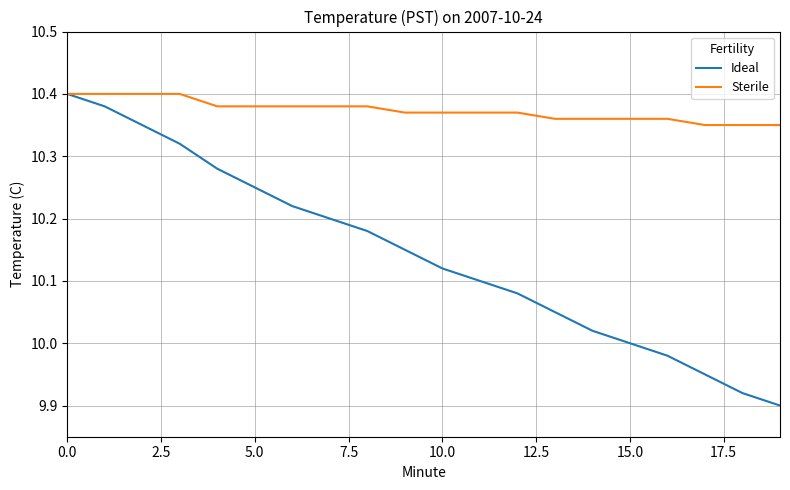

Which series has the widest spread of values?

Ideal